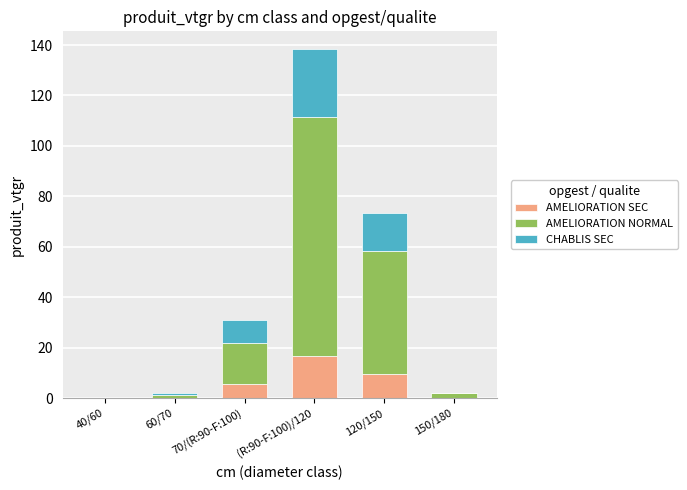

At which category is the sum across all series the highest?

(R:90-F:100)/120